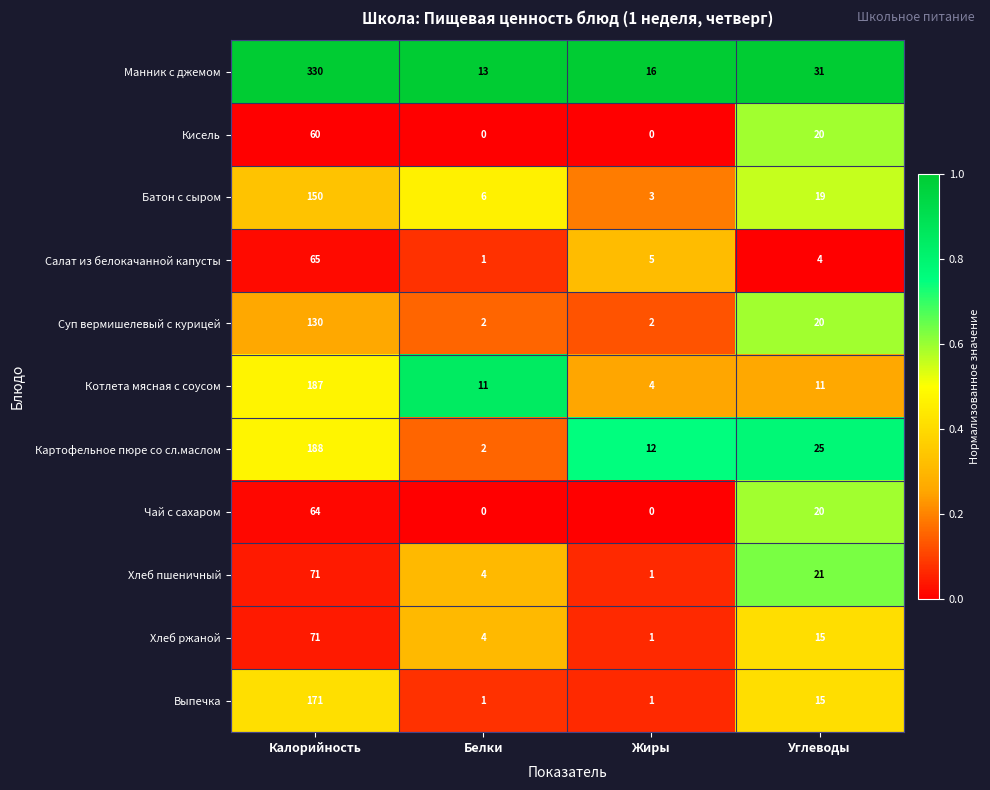

The value of Выпечка at Калорийность is 66. True or false?

False